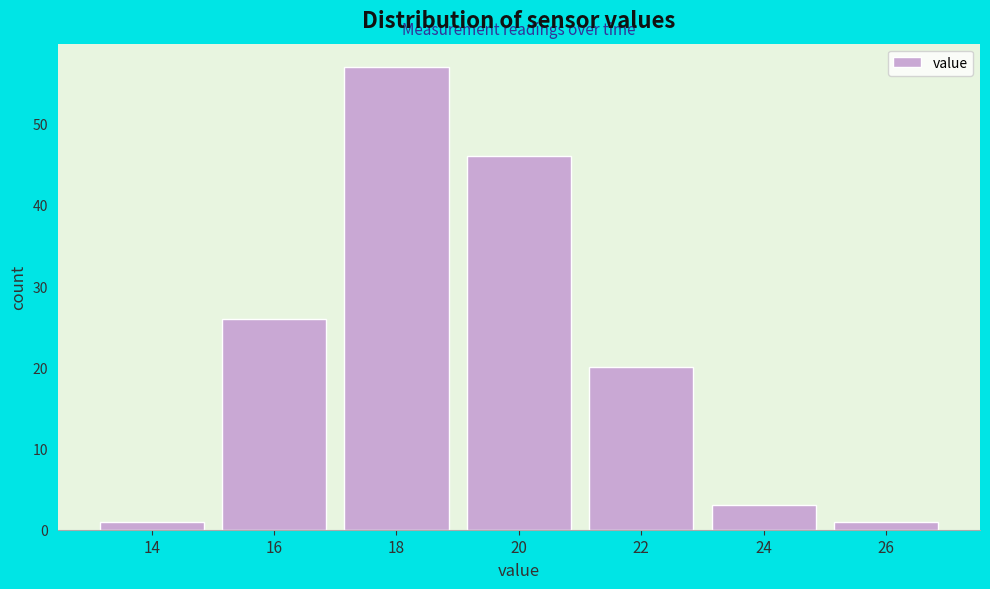

Reading left to right, list all the values displayed in this chart.

14=1	16=26	18=57	20=46	22=20	24=3	26=1